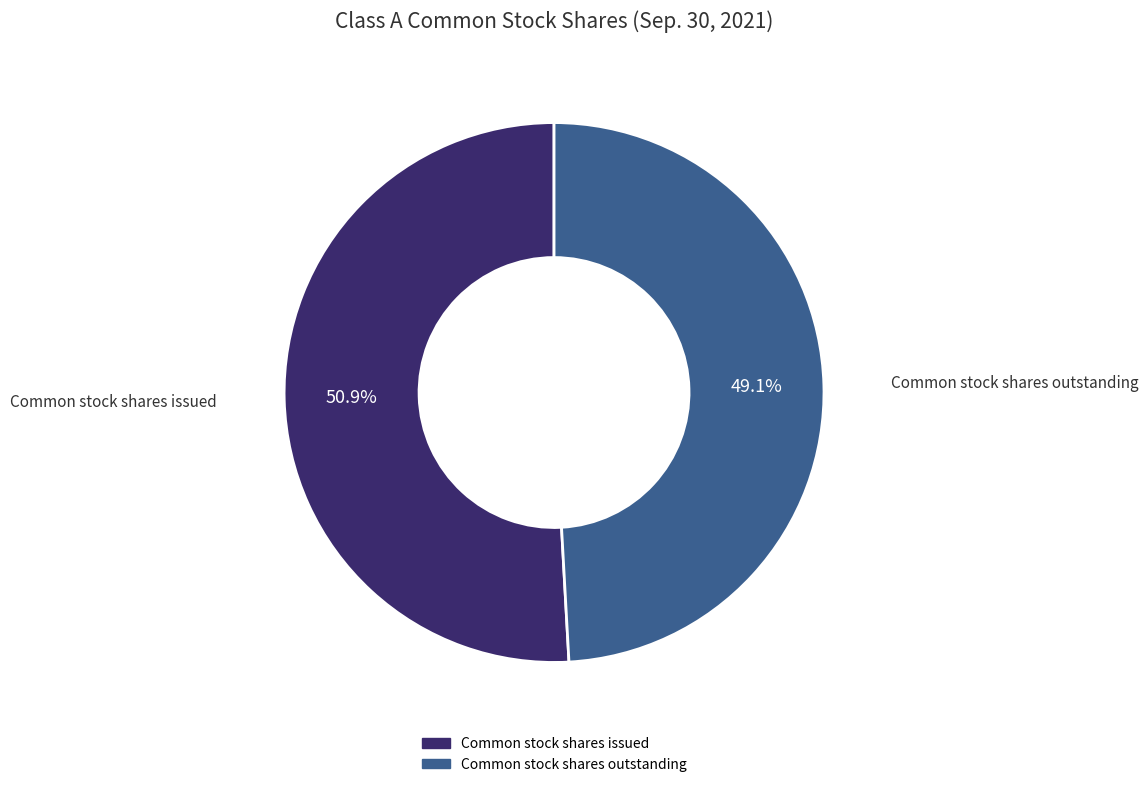

To the nearest percent, what percentage of the pie is Common stock shares outstanding?

49%